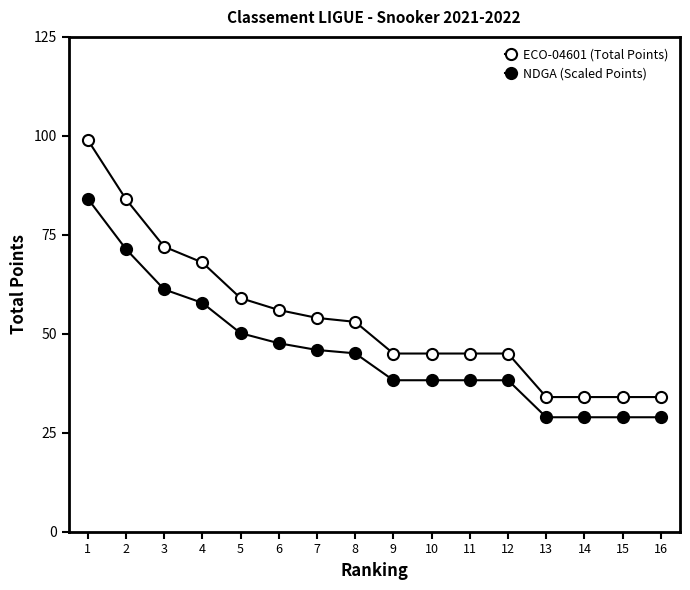

How many lines are shown in the chart?

2